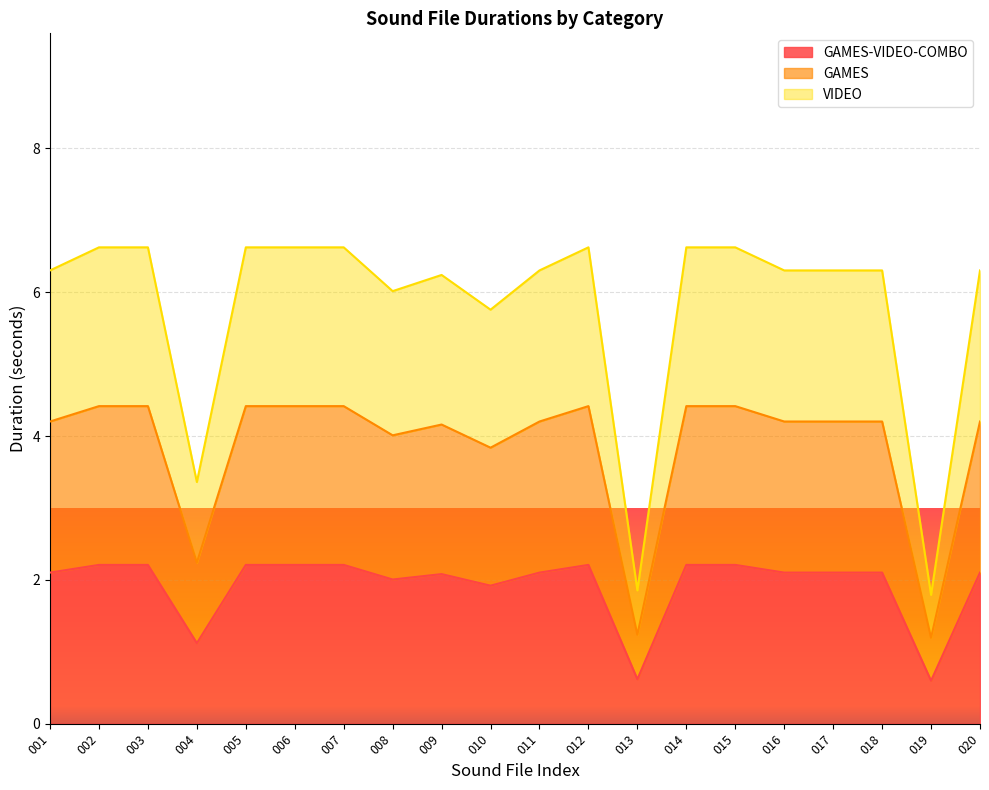

What is the average value of the GAMES-VIDEO-COMBO series?

1.9